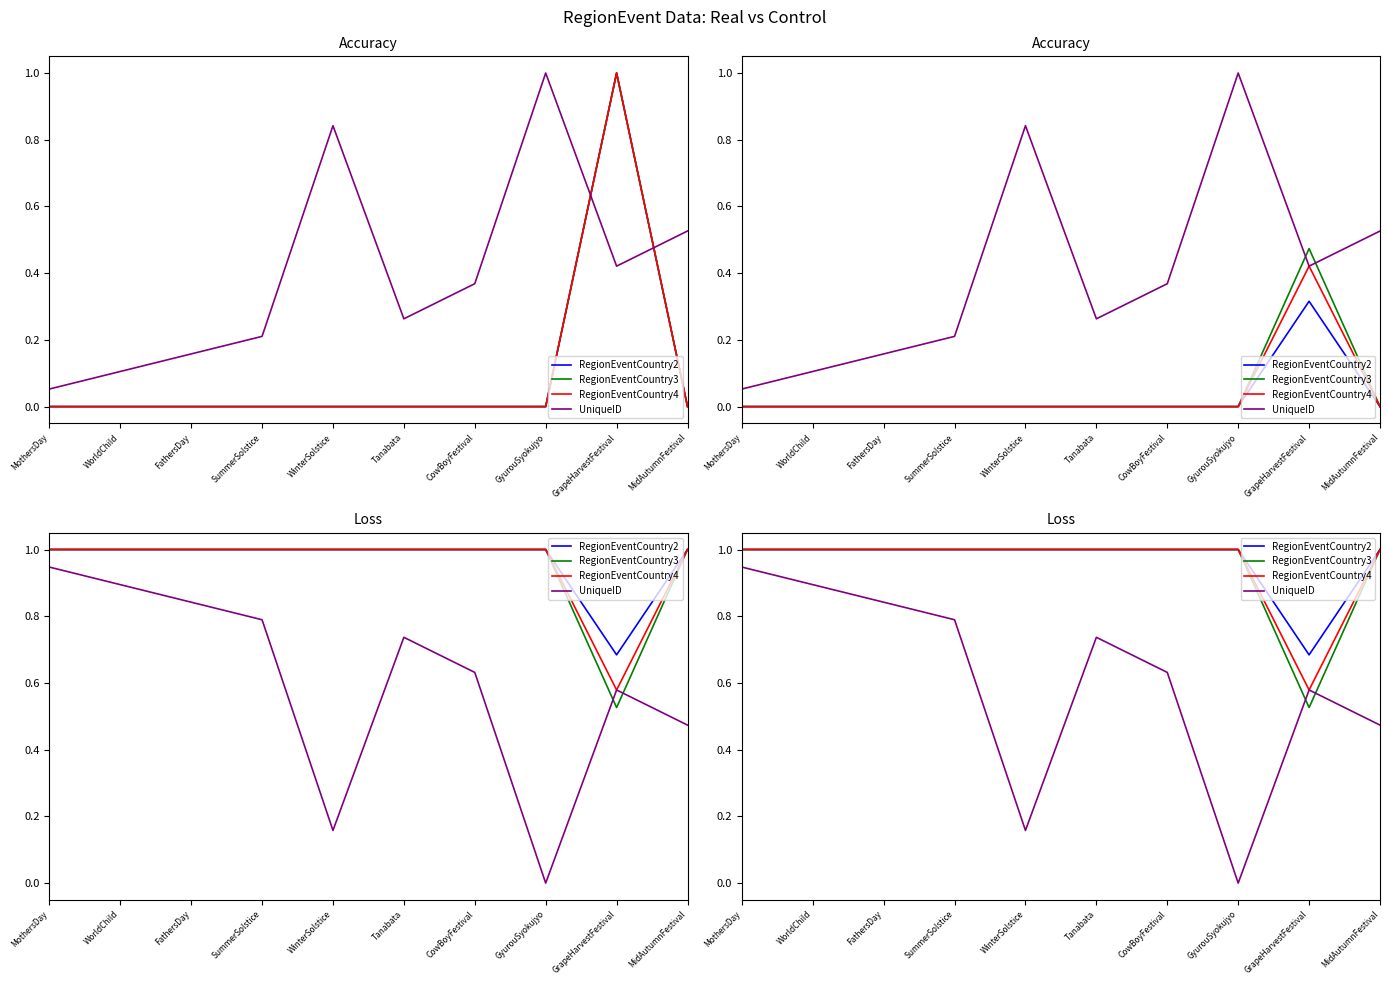

The UniqueID series shows 0.9 at WorldChild. True or false?

True